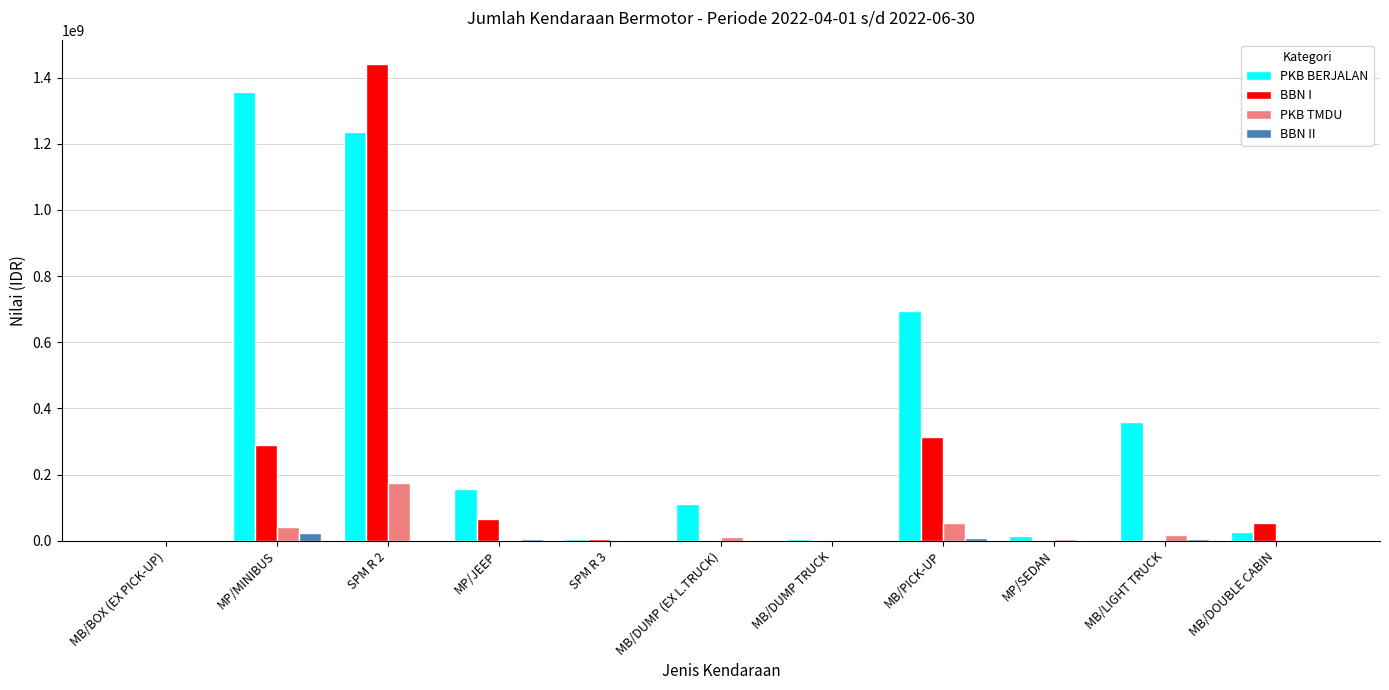

Which category has the highest value across all series?

SPM R 2